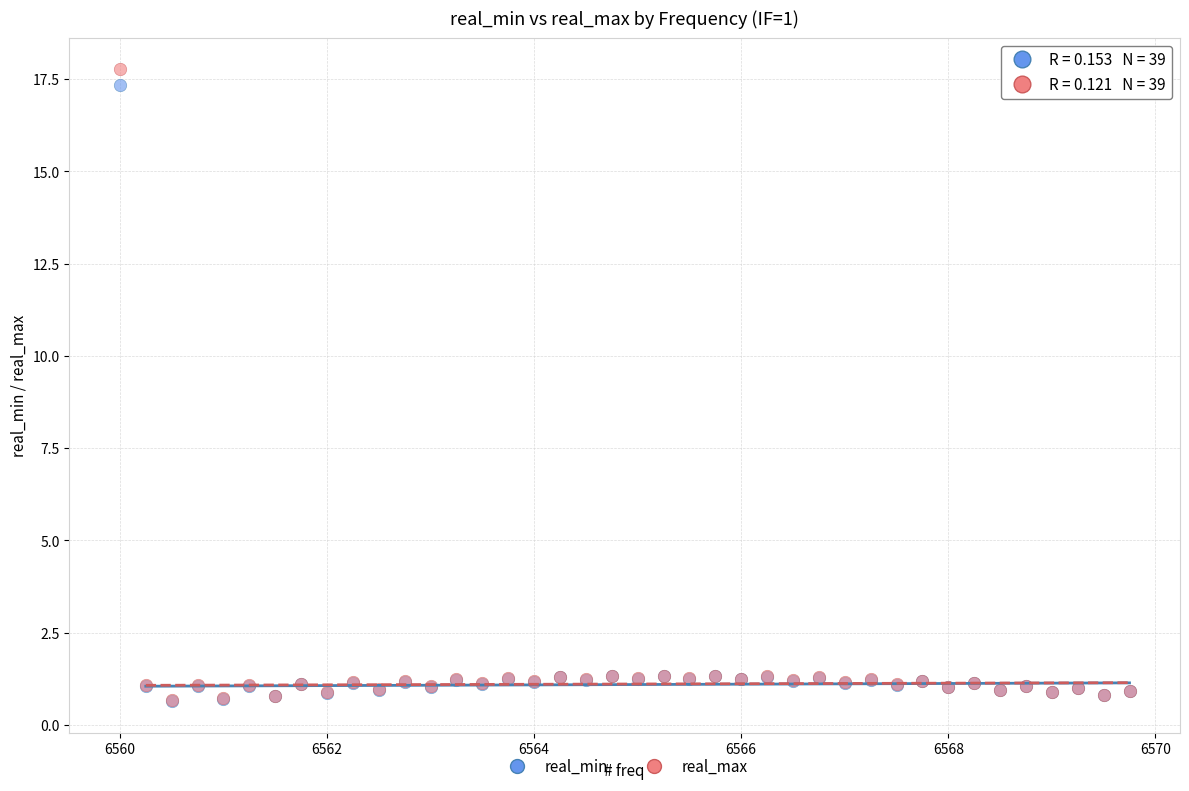

Which series has the largest Y range (max minus min)?

real_max